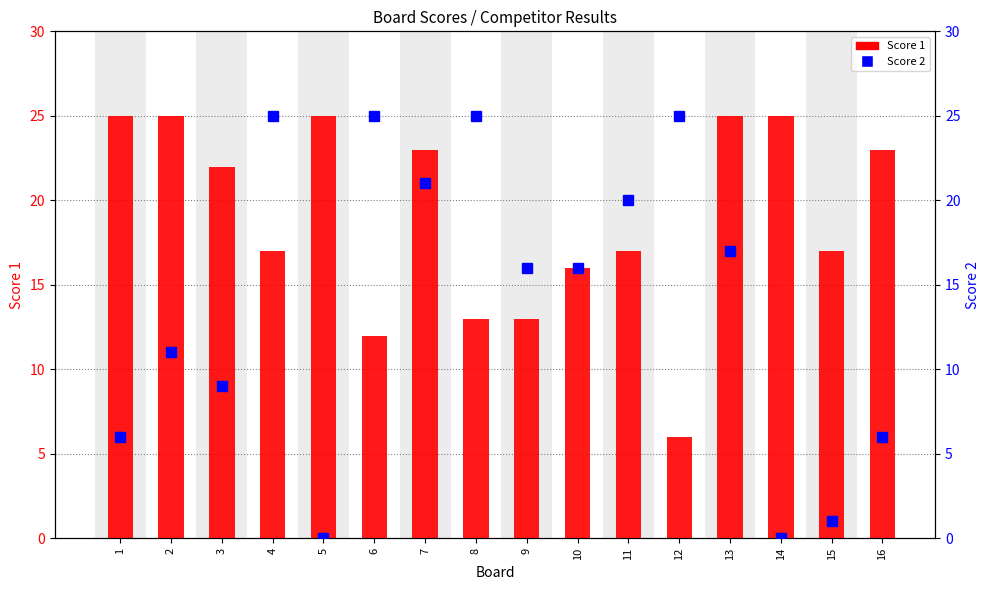

What is the total value across all series at 16?

29